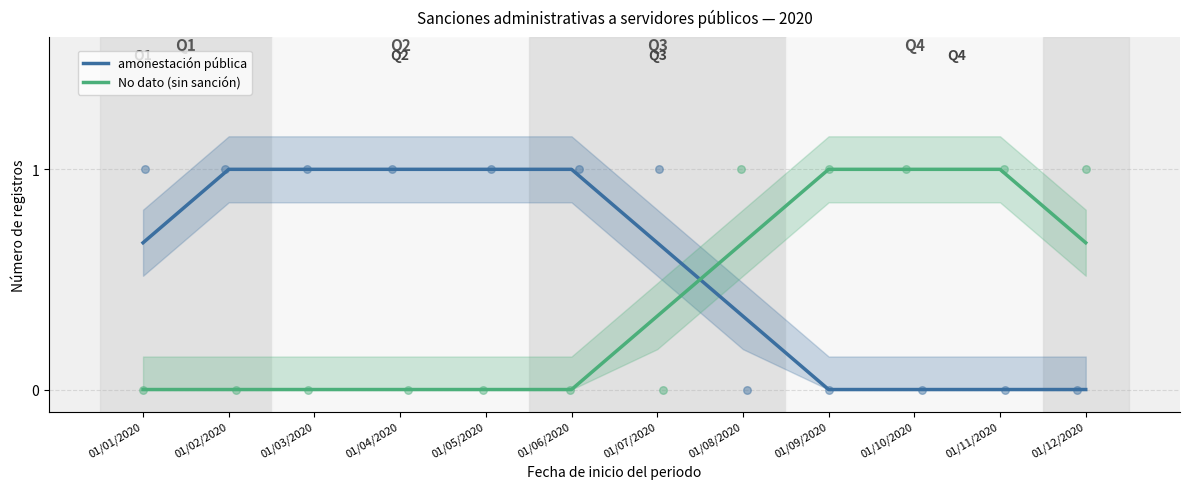

Which series reaches the maximum Y coordinate?

amonestación pública